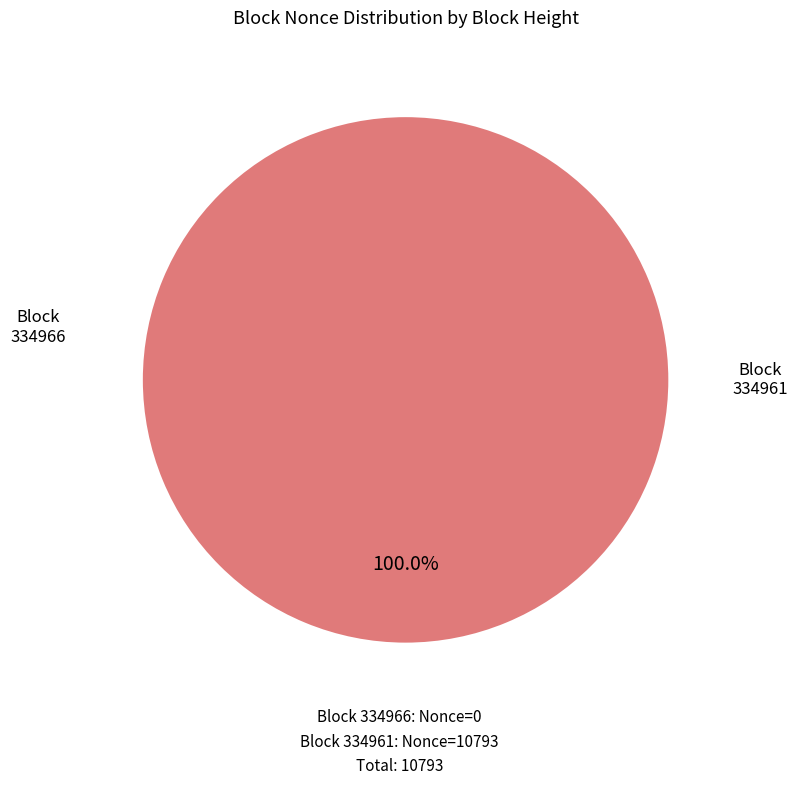

How many segments does this pie chart have?

2